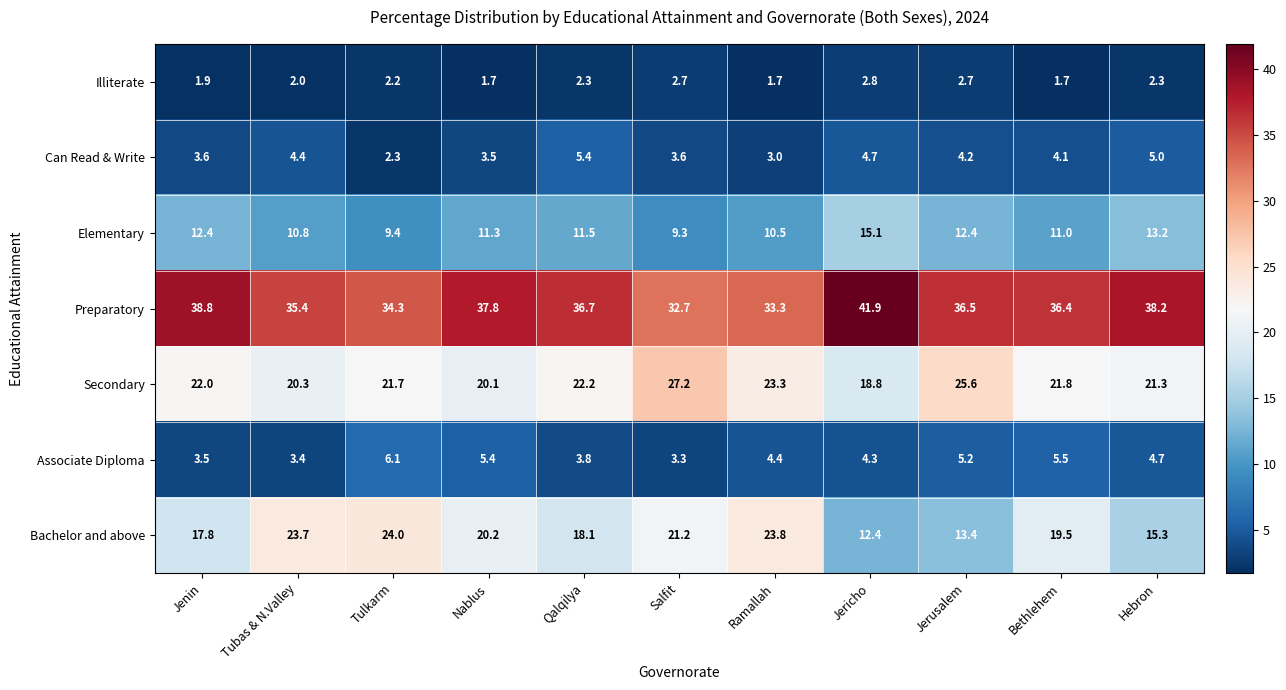

Read the Illiterate value at Qalqilya.

2.3